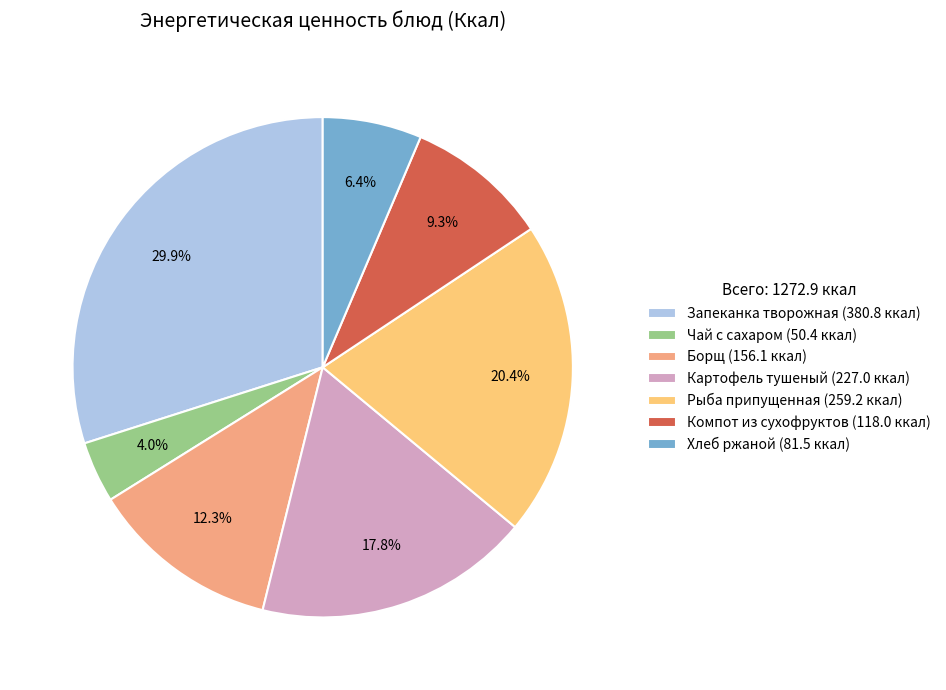

How many segments does this pie chart have?

7